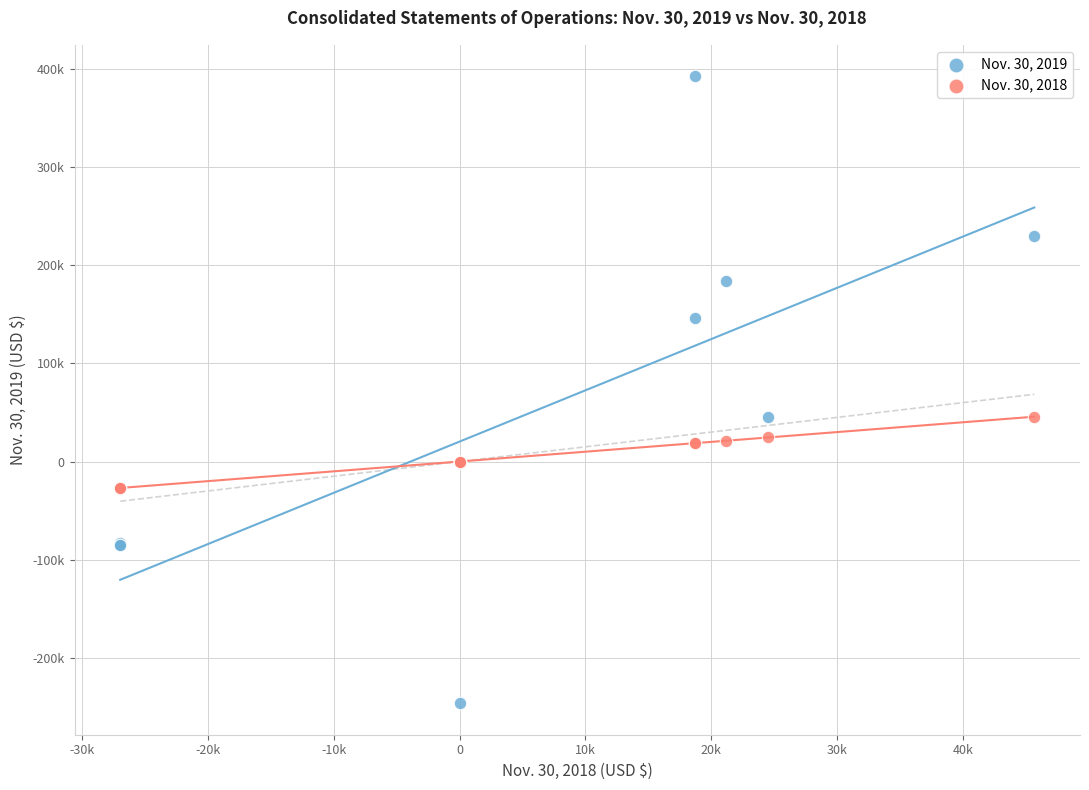

What are all the series names shown in the legend?

Nov. 30, 2019, Nov. 30, 2018